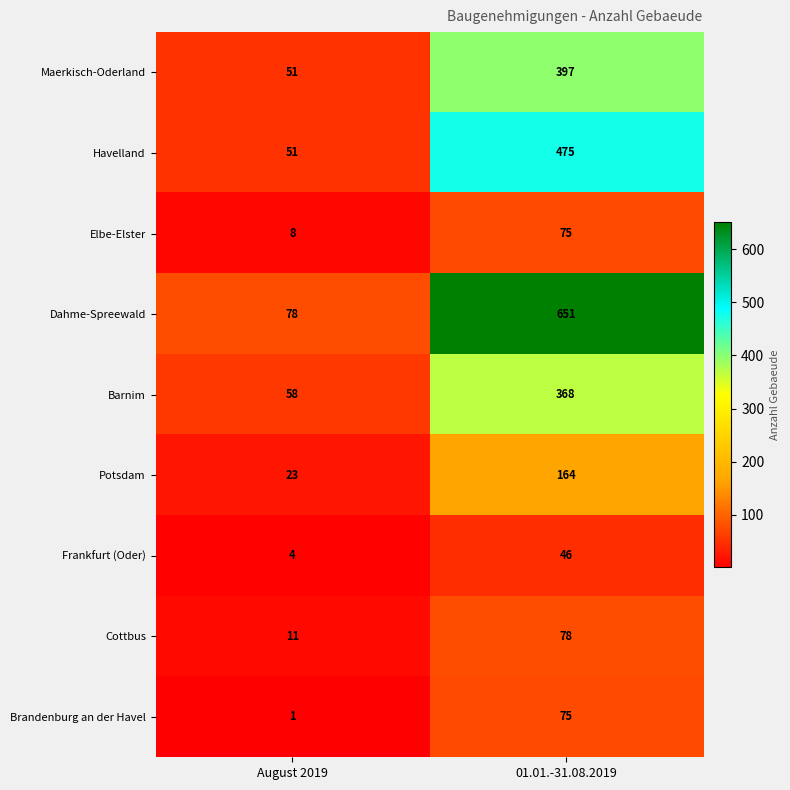

Which series has the widest spread of values?

Dahme-Spreewald